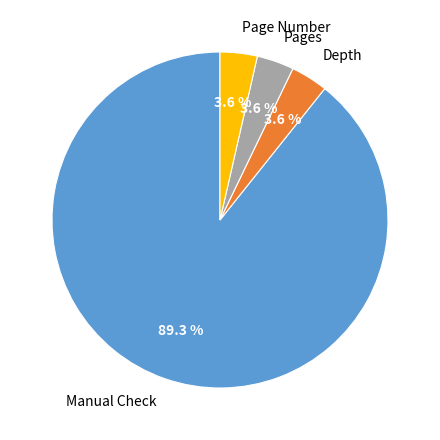

The Page Number slice represents 10% of the pie. True or false?

False